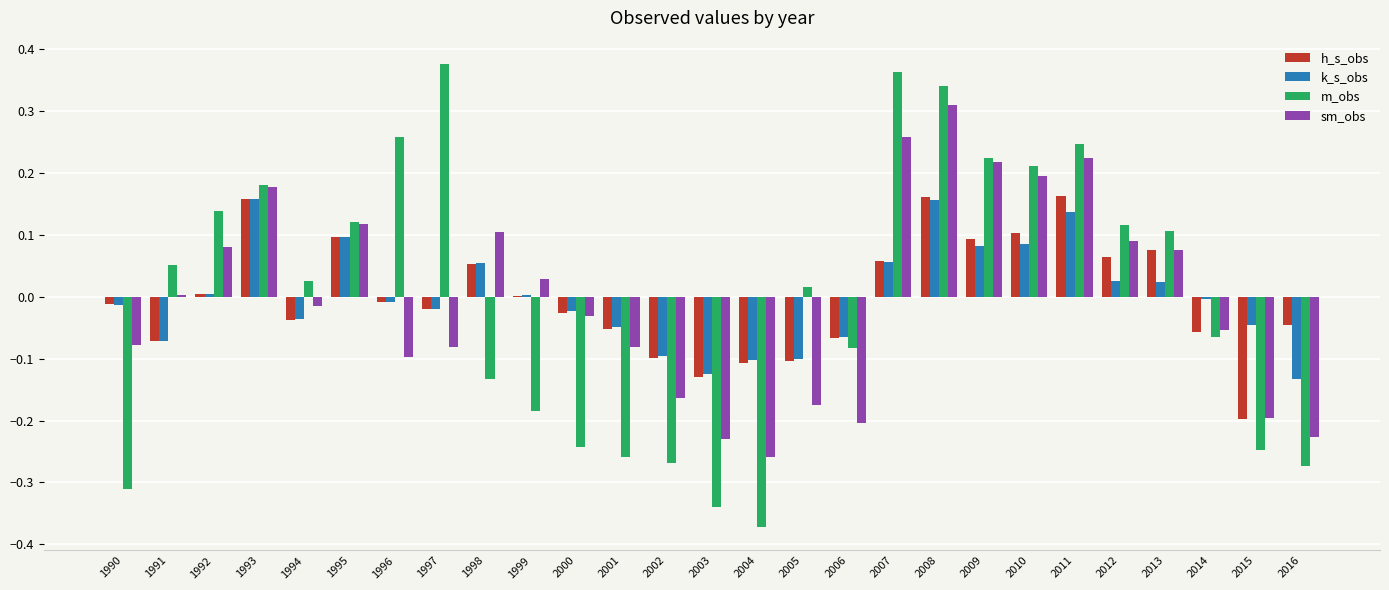

How many positive values does the m_obs series have?

15